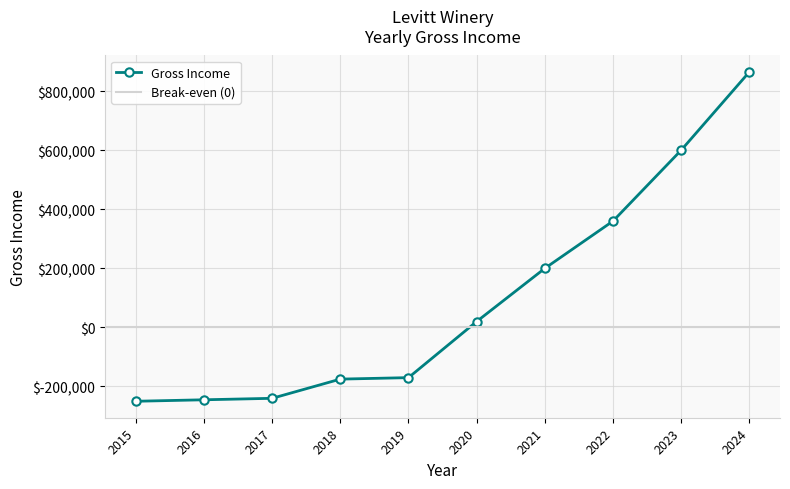

What is the change in value from 2017 to 2023?

+840000